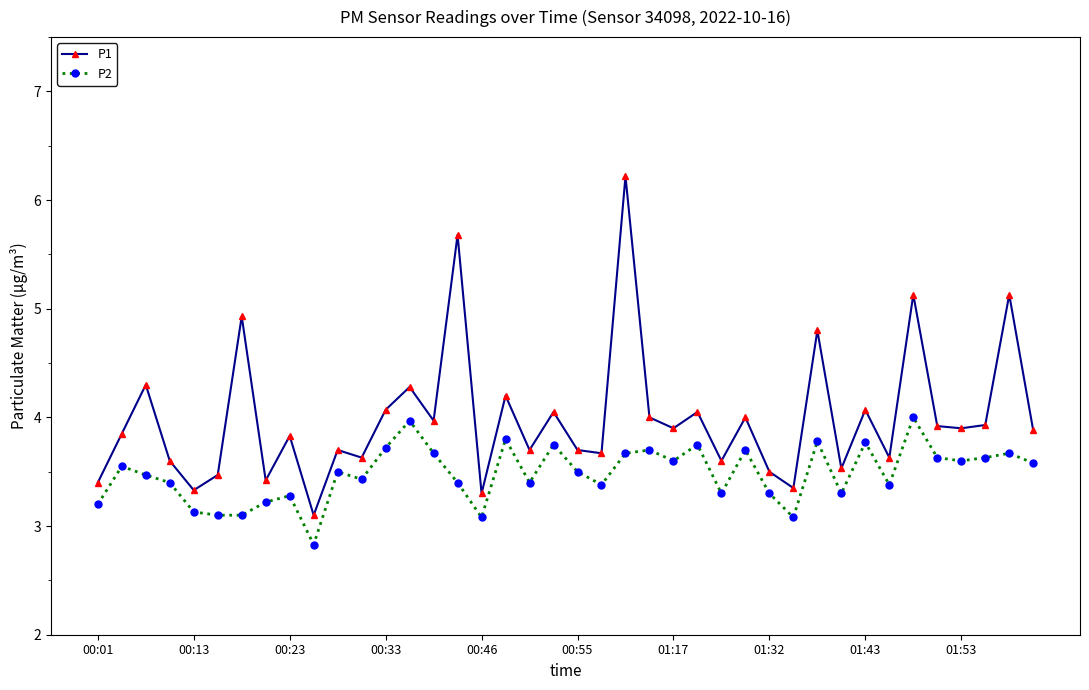

At how many categories does at least one series exceed 3?

40